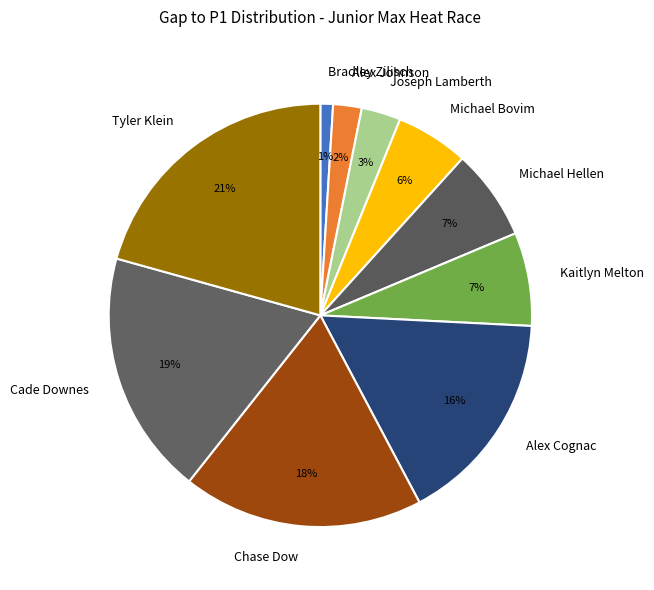

True or false: Joseph Lamberth accounts for 17% of the total.

False